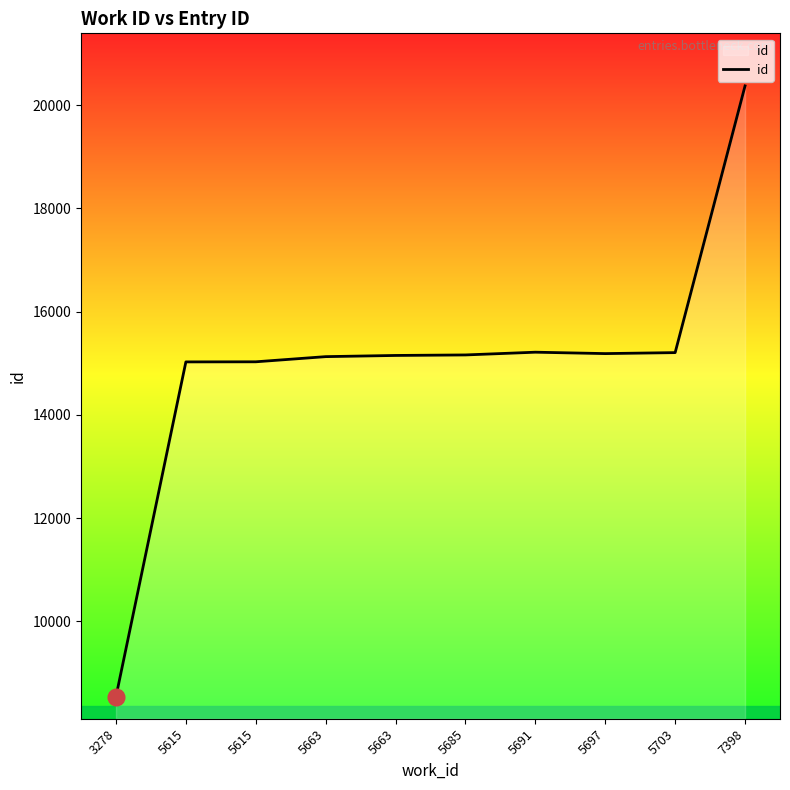

How many points are higher than both their immediate neighbors (excluding endpoints)?

1